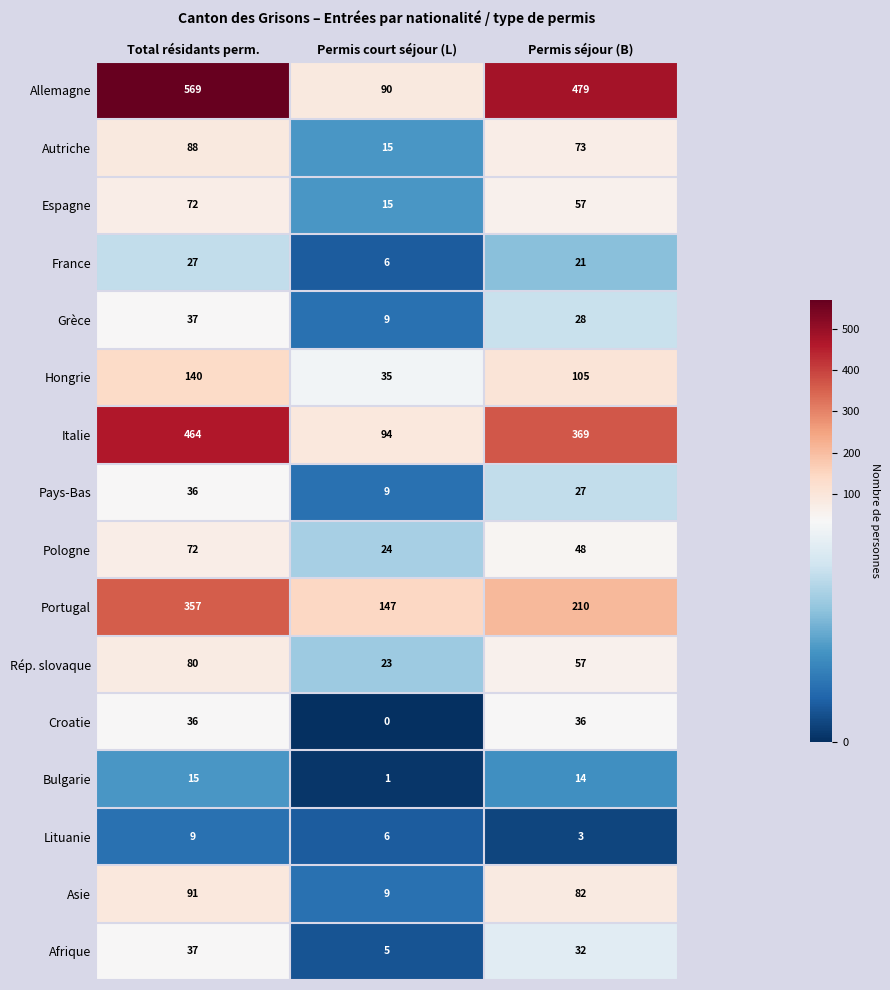

Where does the Lituanie series first go above 6?

Total résidants perm.